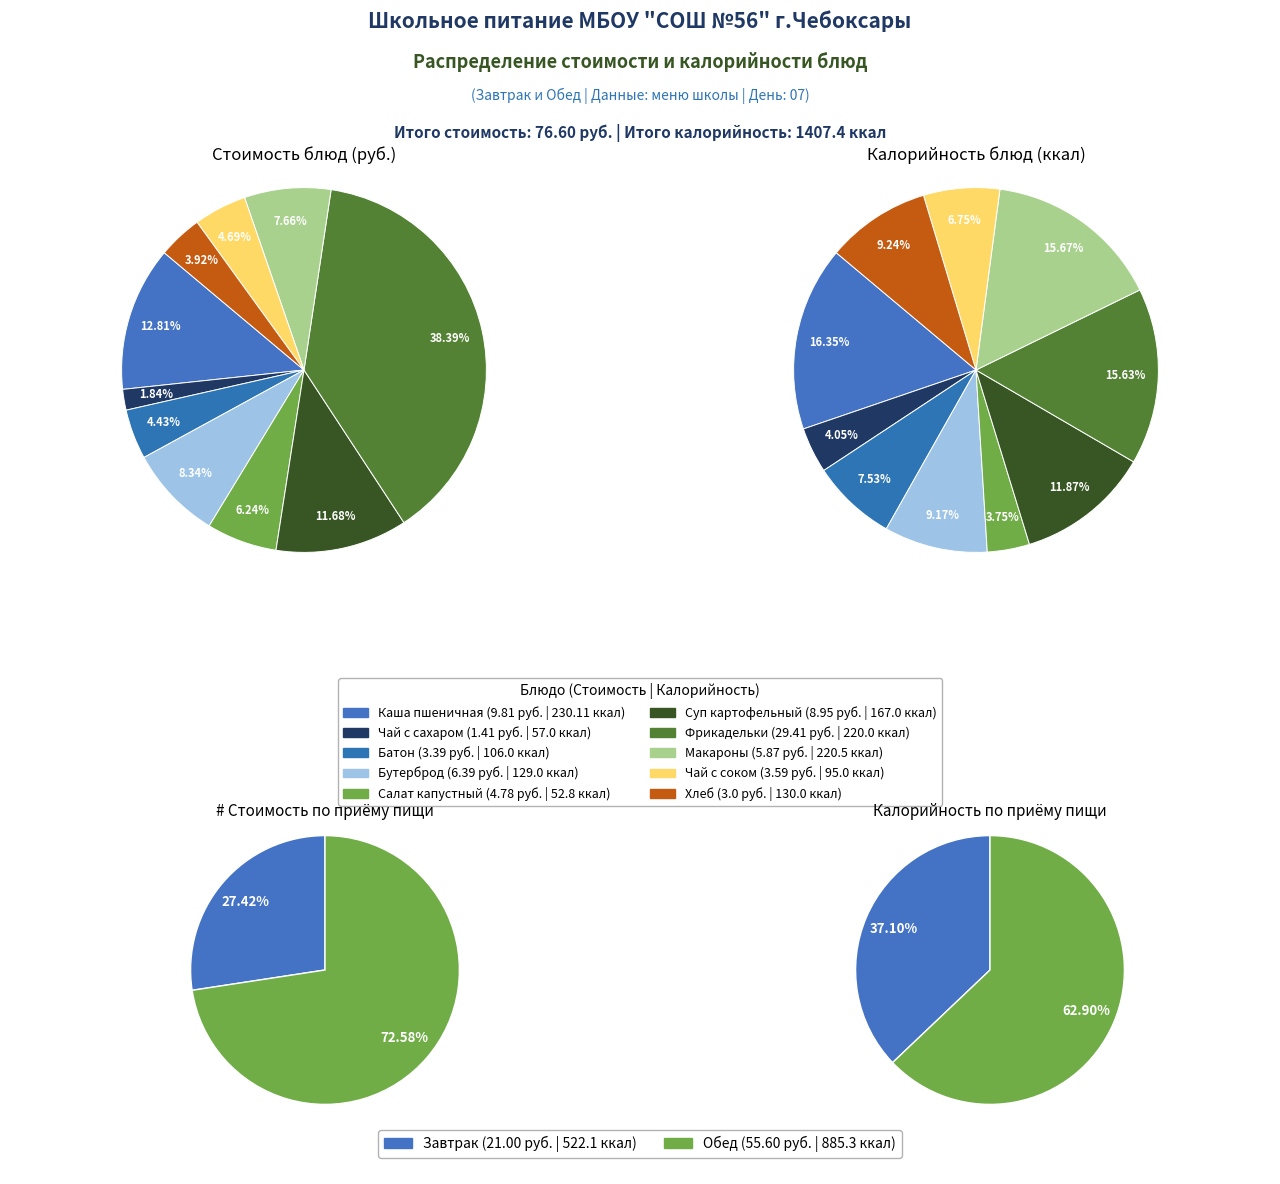

Approximately how many times larger is the value at Салат из свежей капусты compared to Чай с фруктовым соком?

1.3